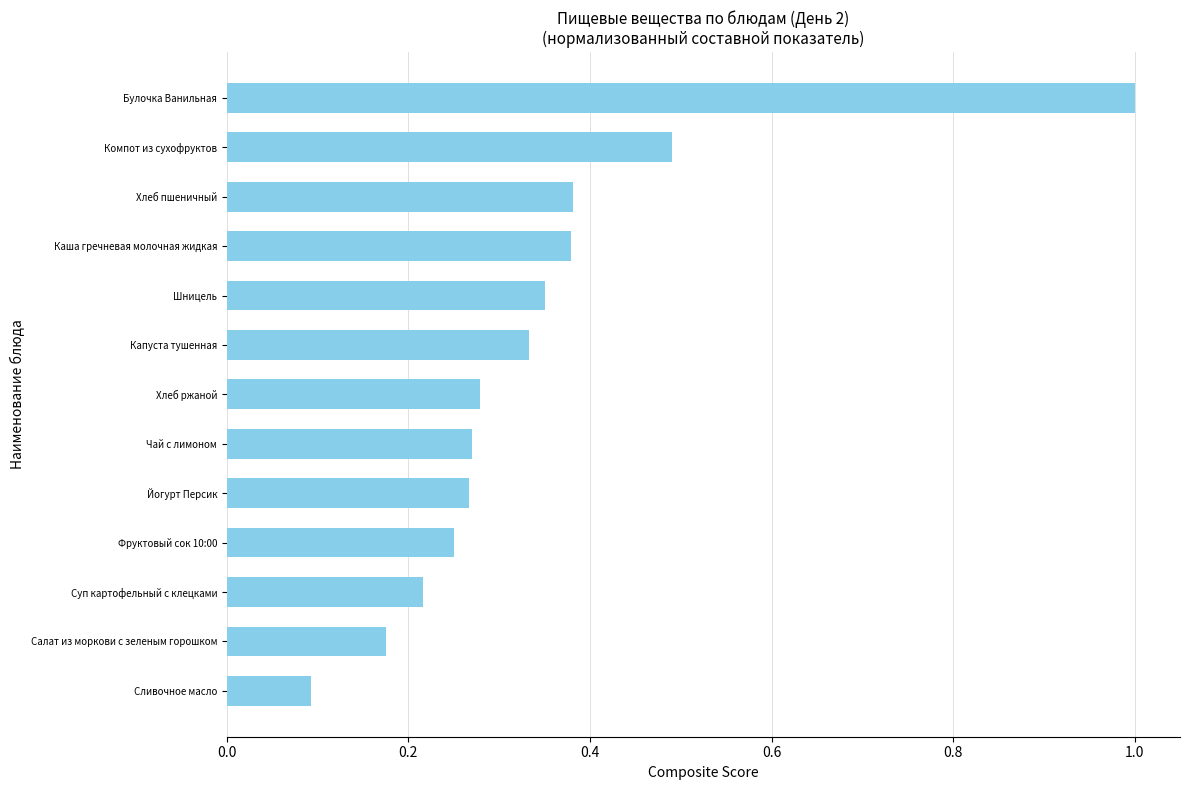

How many distinct data groups are displayed?

1